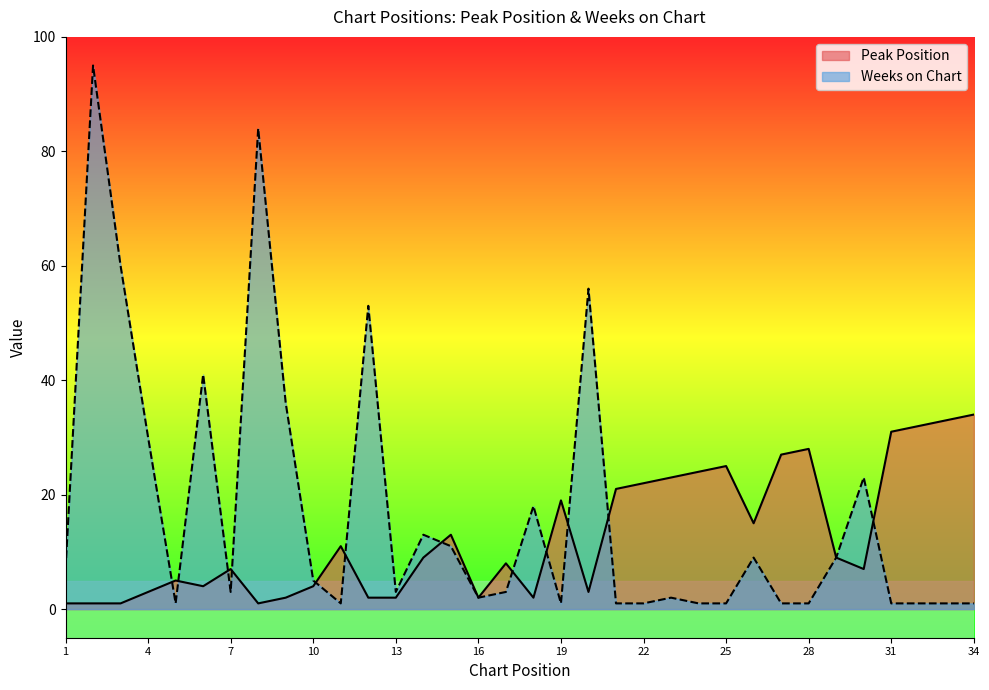

What is the approximate value of Peak Position at 15, to the nearest 10?

10